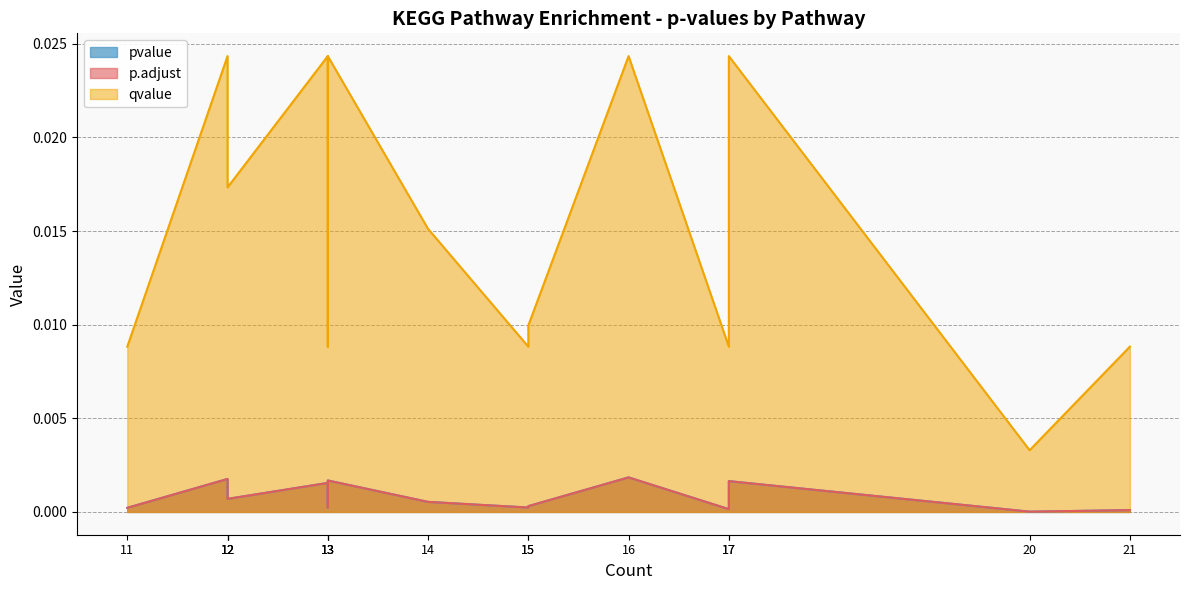

Is it true that pvalue equals 0.0 at bta04727?

False